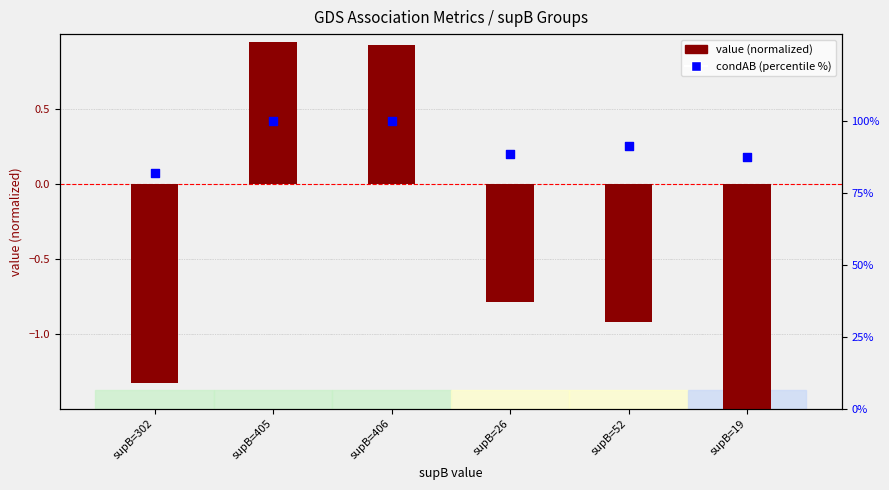

Which series contains the lowest Y value?

value (normalized)